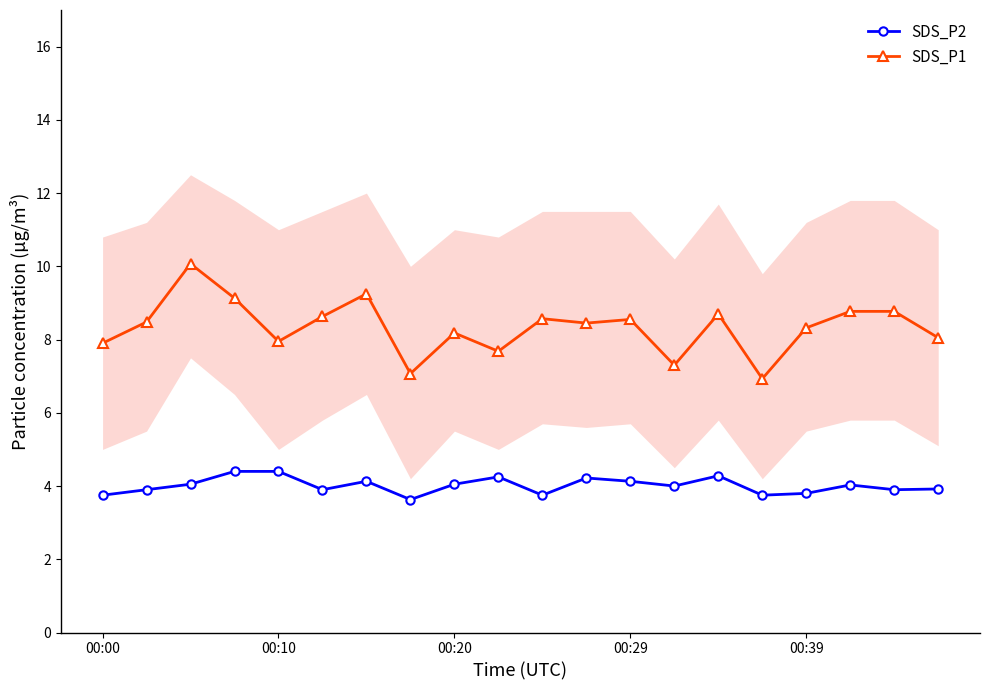

True or false: SDS_P2 and SDS_P1 intersect in this chart.

False